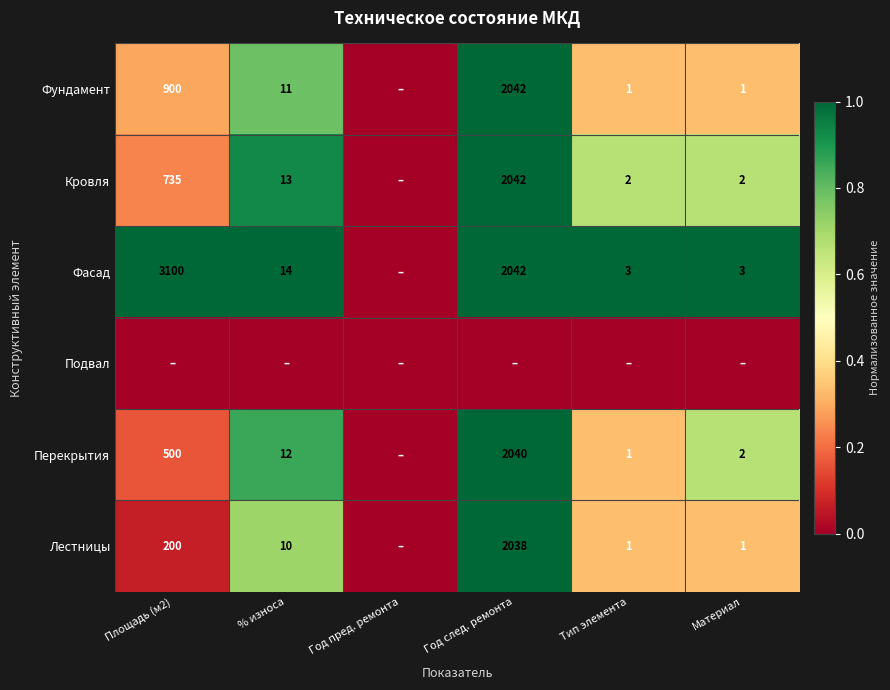

How many data points does each series have?

6